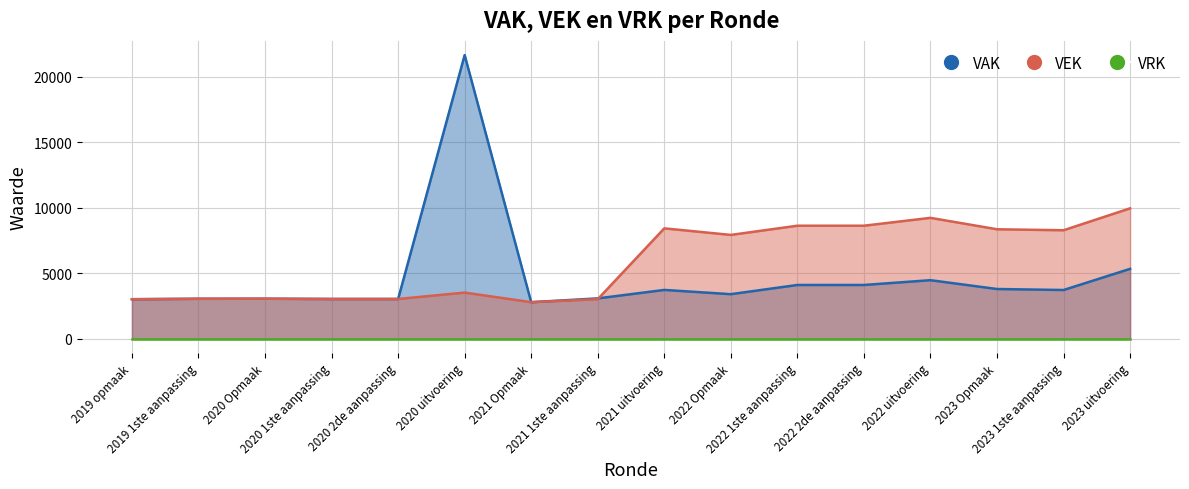

What value does the VAK series have at 2023 Opmaak?

3794